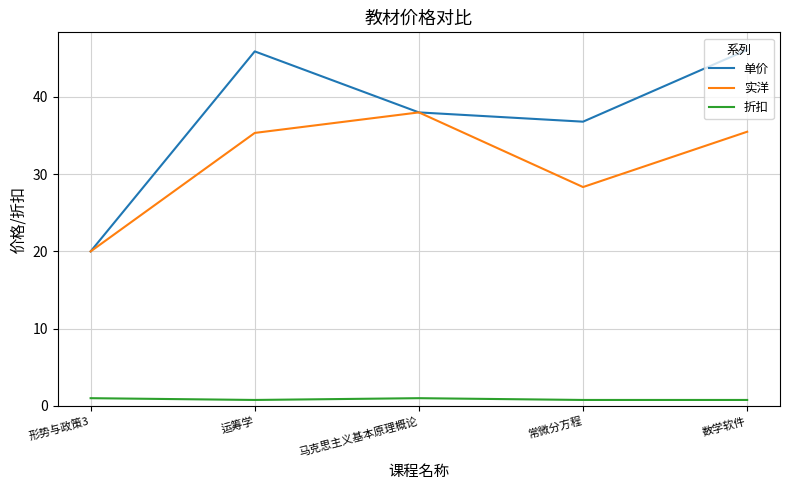

Which series has the widest spread of values?

单价